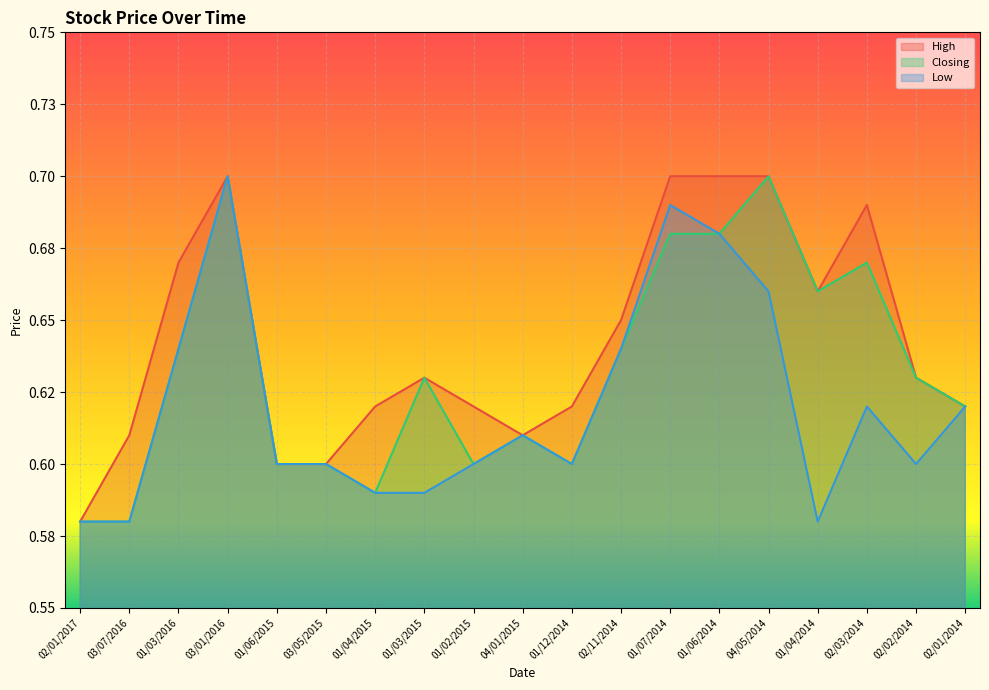

What is the difference between the maximum and minimum values in the High series?

0.1